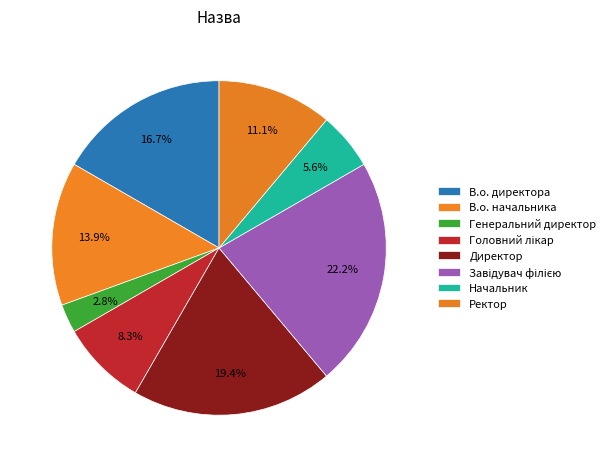

Rank the categories by value from lowest to highest.

Генеральний директор, Начальник, Головний лікар, Ректор, В.о. начальника, В.о. директора, Директор, Завідувач філією